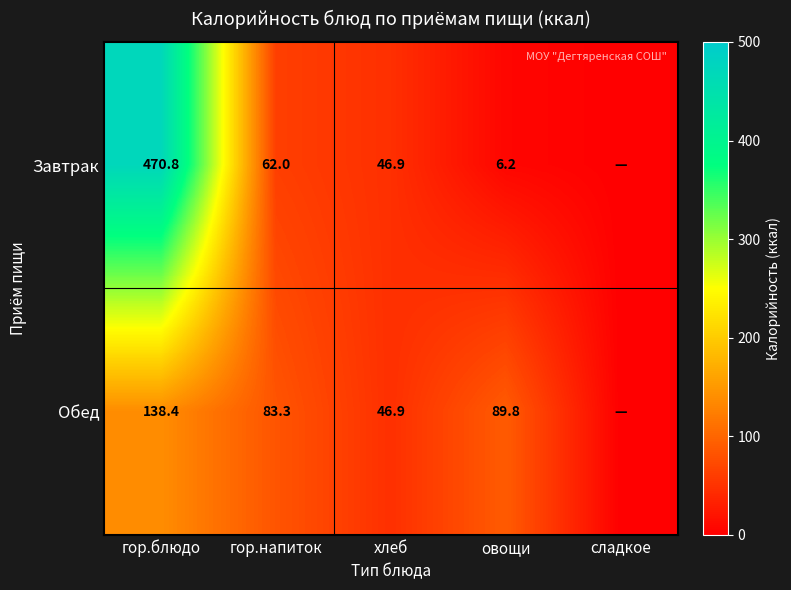

What is the difference between the Обед values at гор.напиток and гор.блюдо?

55.1